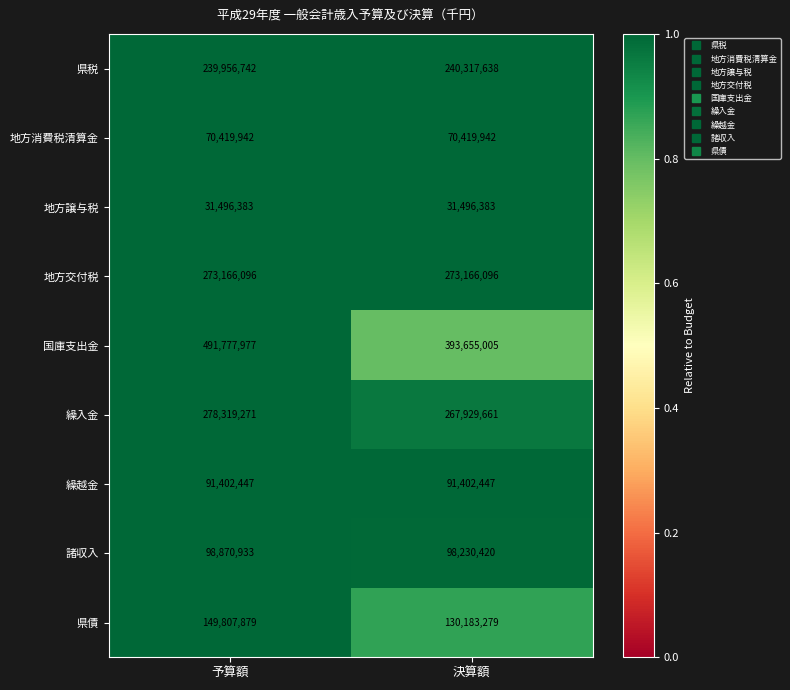

What value does the 県債 series have at 決算額, to the nearest 100?

130183300